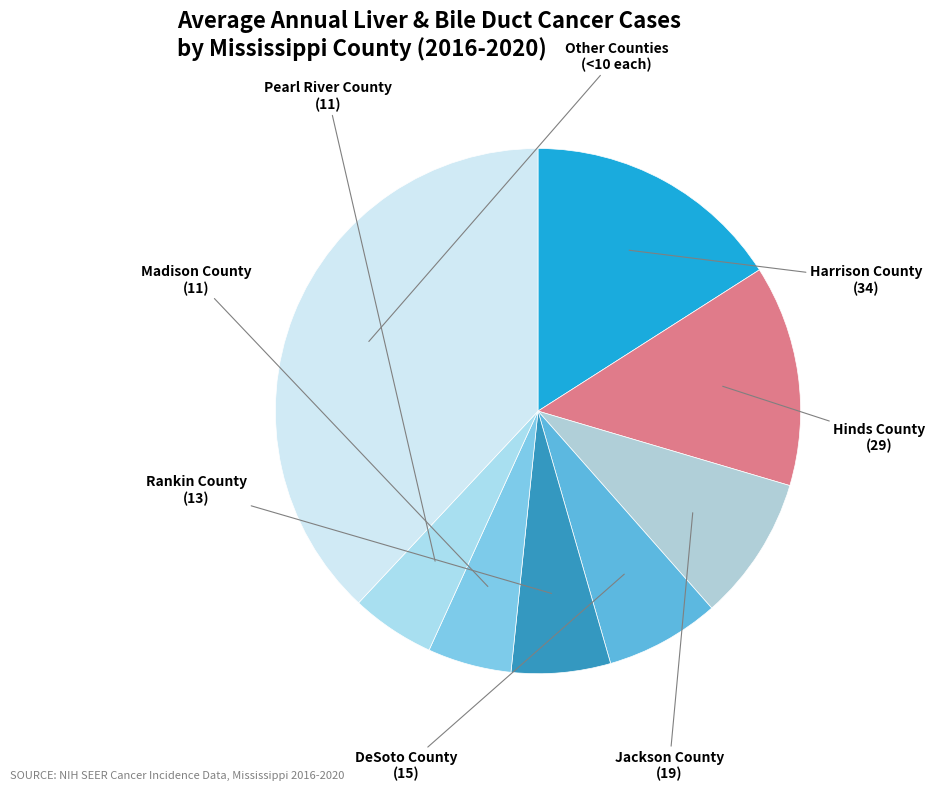

Is it true that Jackson County is 9% of the pie?

True